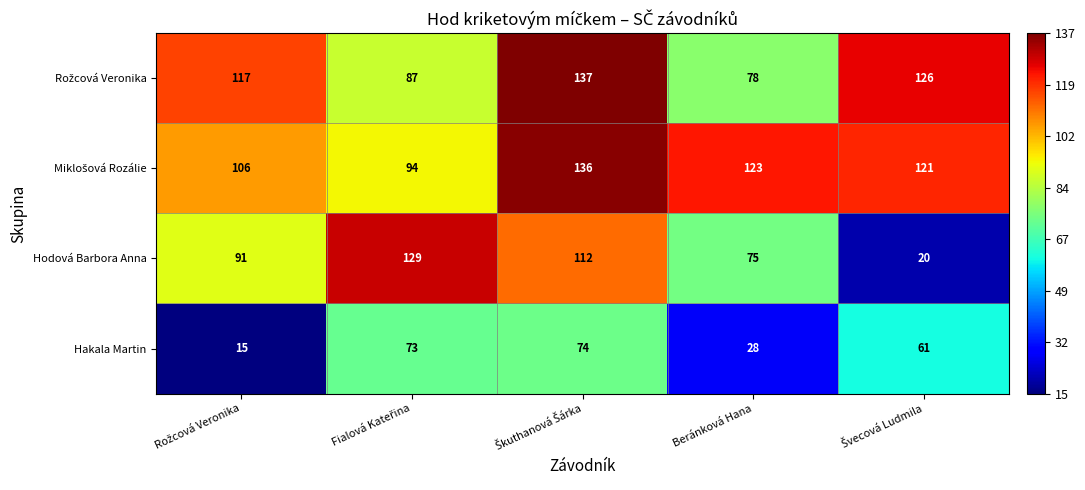

Is the value of Hodová Barbora Anna at Beránková Hana greater than the value of Hakala Martin at Beránková Hana?

Yes